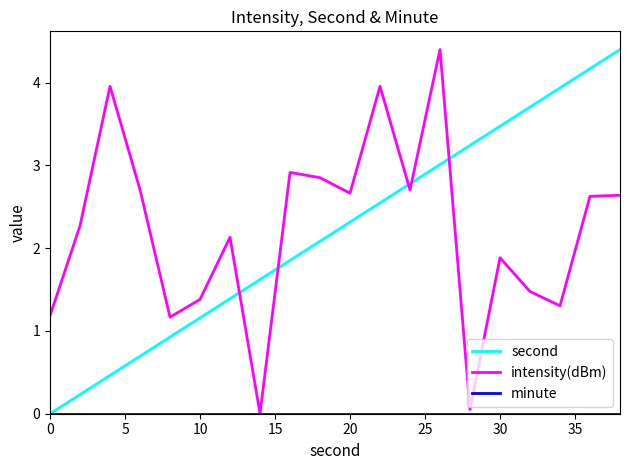

Which series ends up on top after the final intersection of second and intensity(dBm)?

second